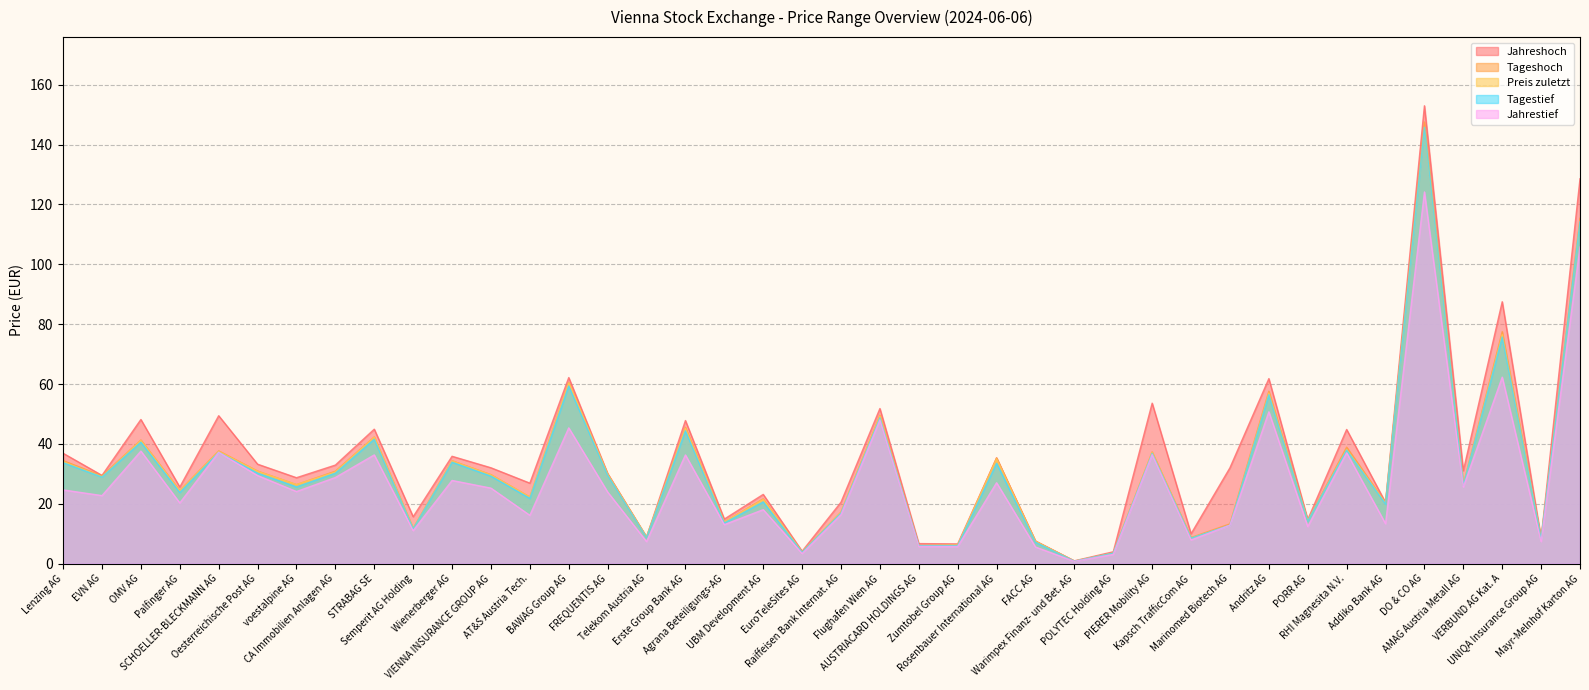

Which label corresponds to the smallest value in the chart?

Warimpex Finanz- und Bet. AG